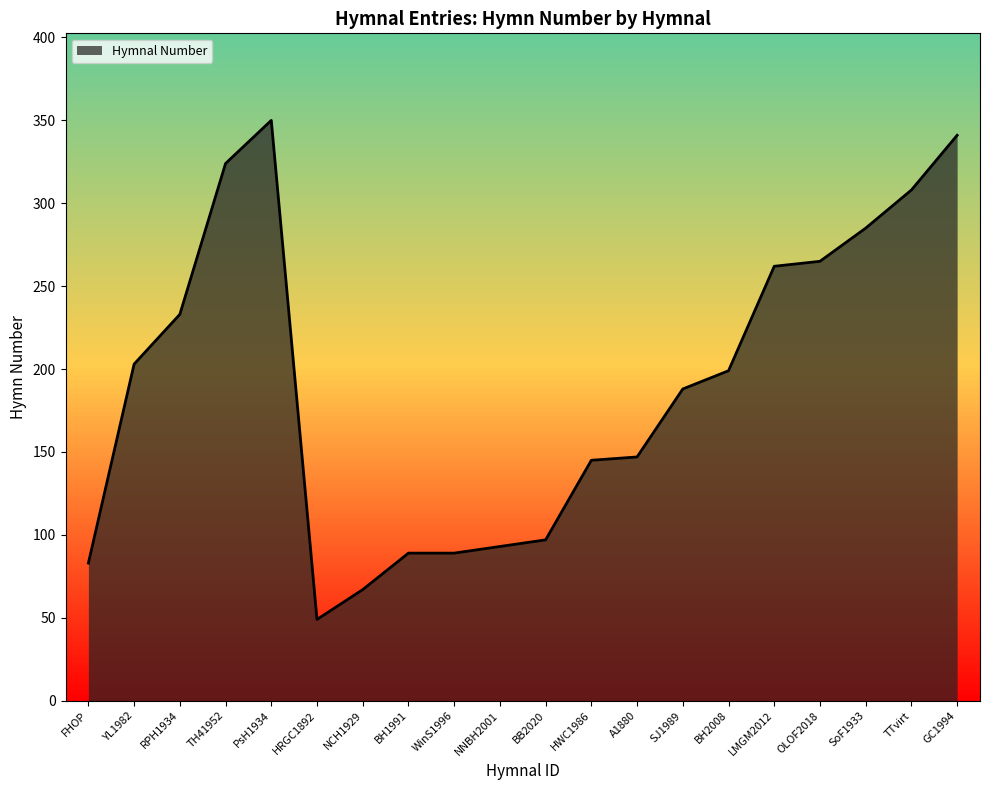

True or false: there are more than 0 points higher than both neighbors.

True